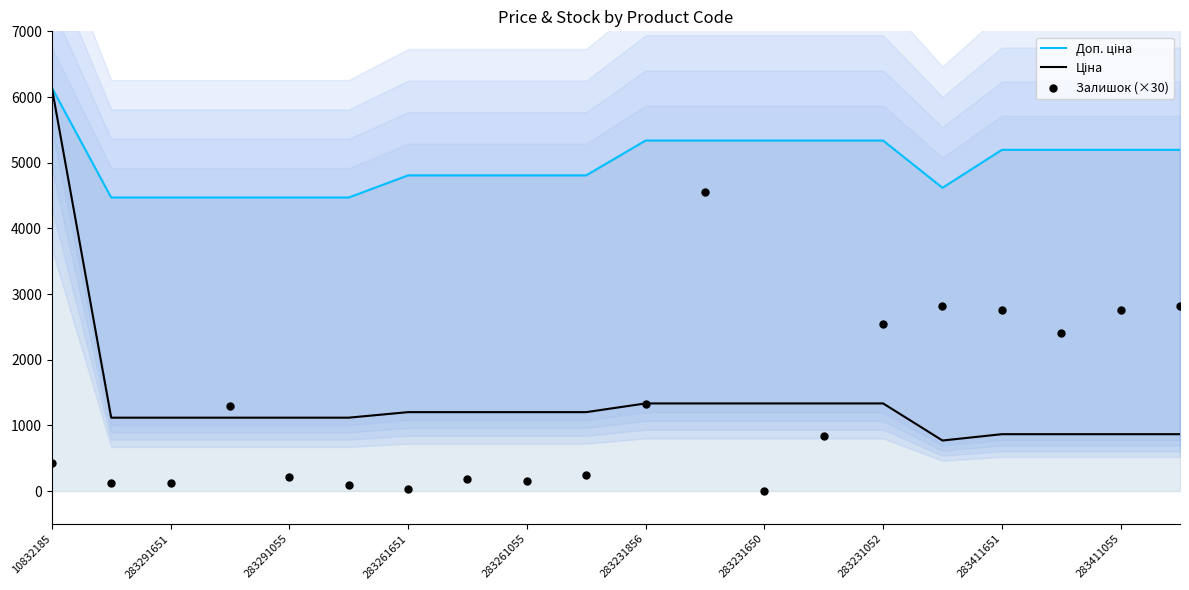

Which series contains the highest Y value?

Доп. ціна